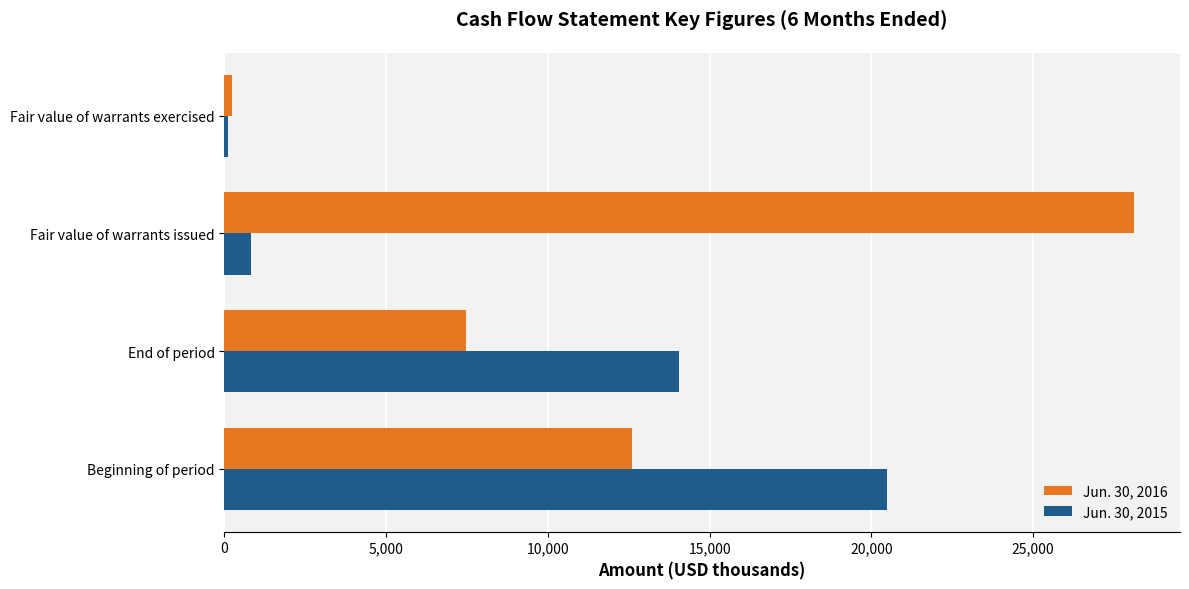

Is it true that Jun. 30, 2016 equals 11290 at End of period?

False